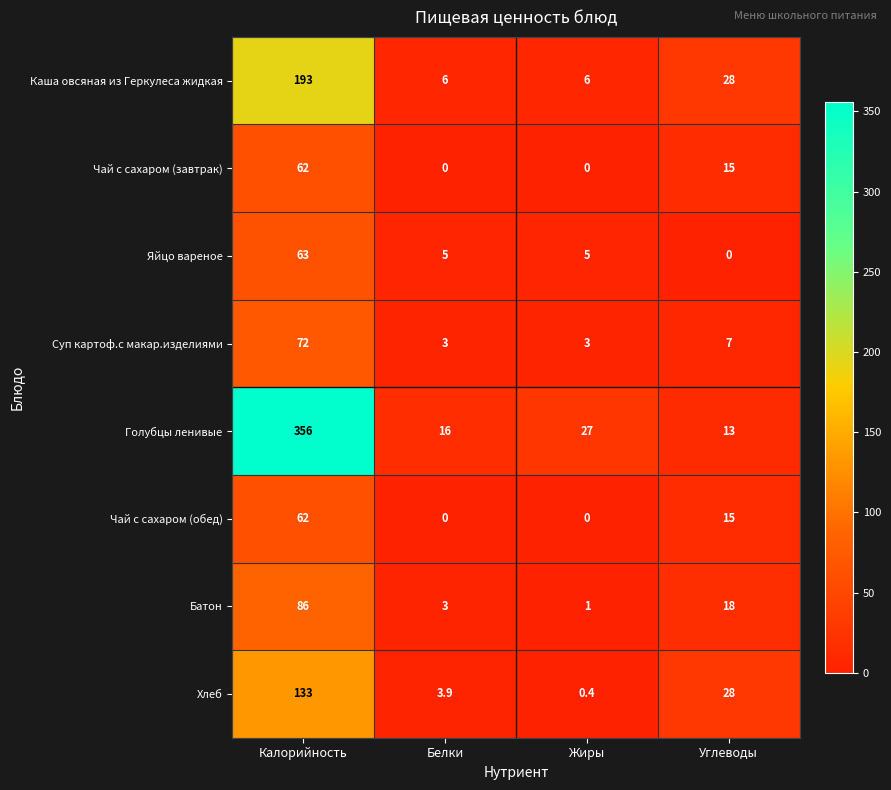

The value of Яйцо вареное at Углеводы is 42.4. True or false?

False